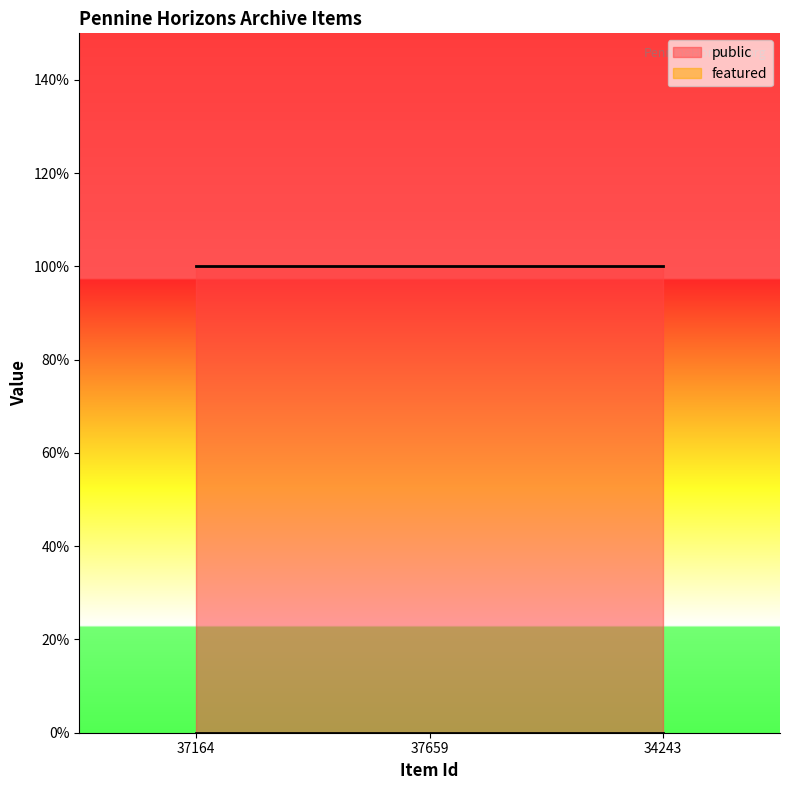

Does the chart have visible grid lines?

No